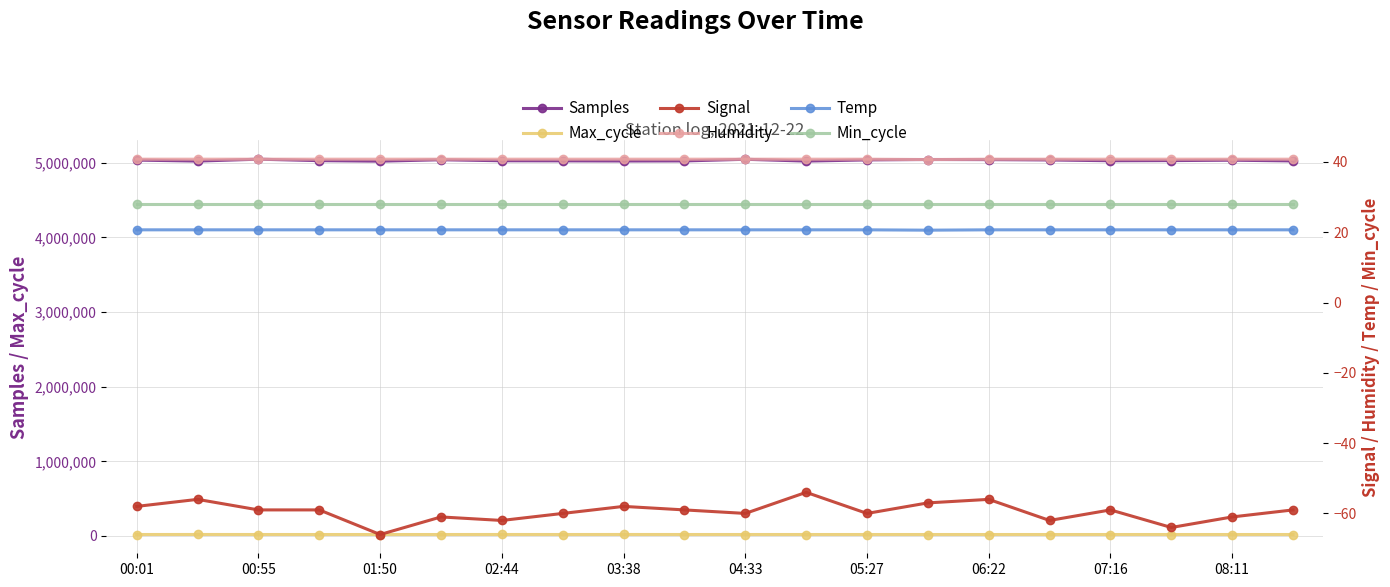

True or false: Samples has more than 2 points higher than both neighbors.

True